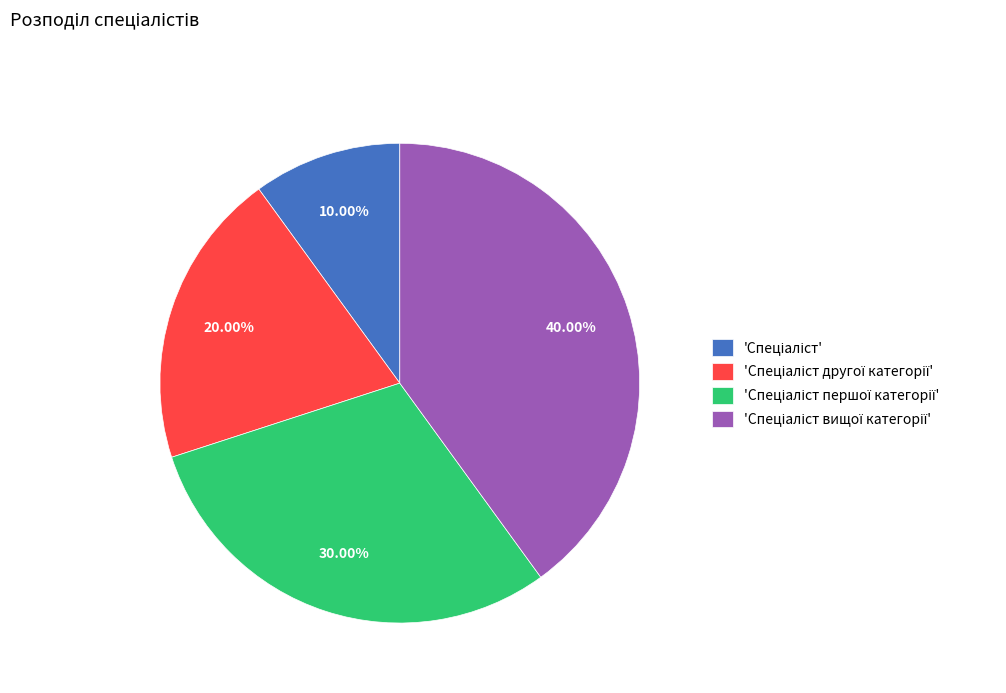

To the nearest percent, what is the difference between the largest and smallest slice percentages?

30%